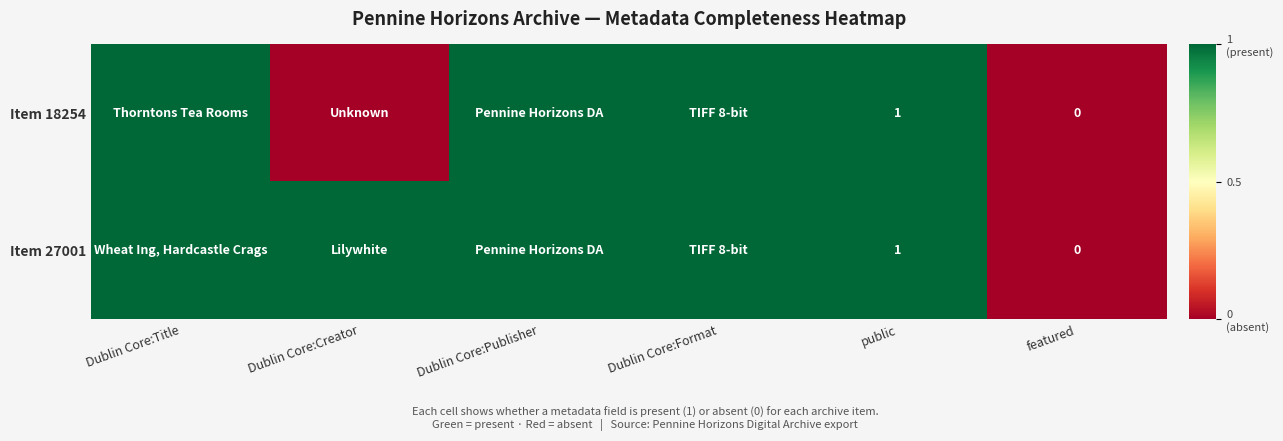

Is it true that Item 18254 equals 0 at public?

False